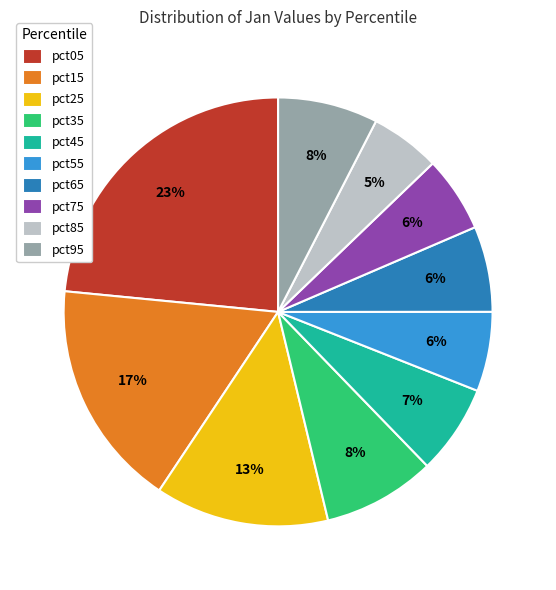

To the nearest percent, what is the combined percentage of pct15 and pct45?

24%